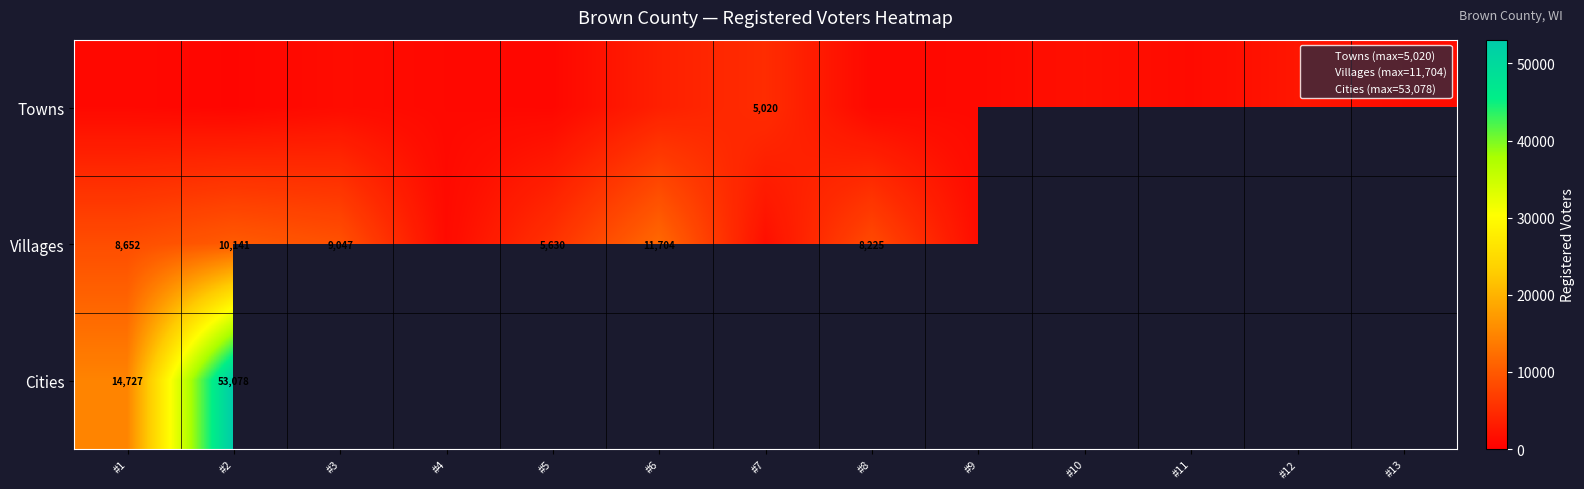

The value of Villages at #2 is 10141. True or false?

True